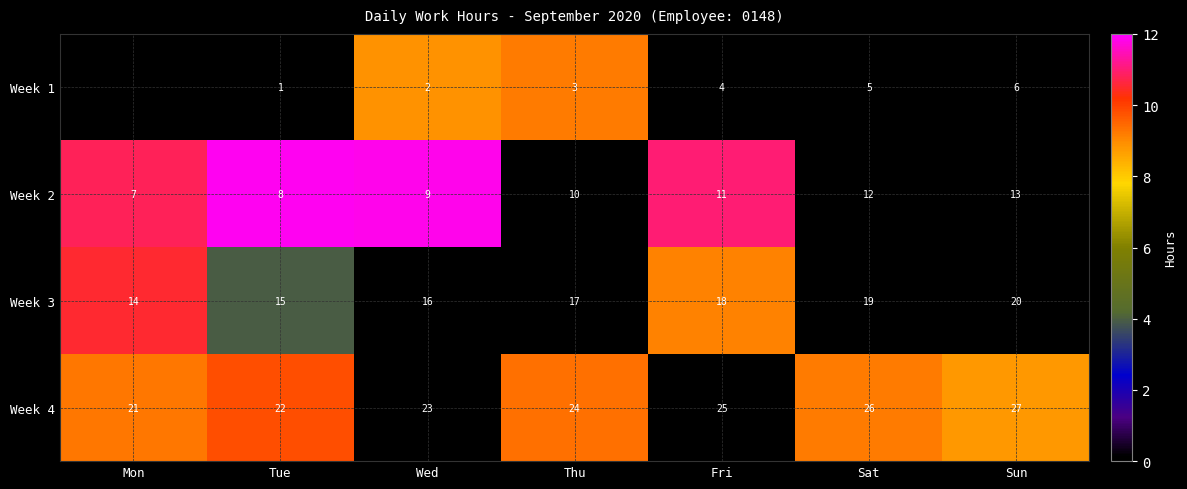

What is the lowest value of the Week 2 series?

7